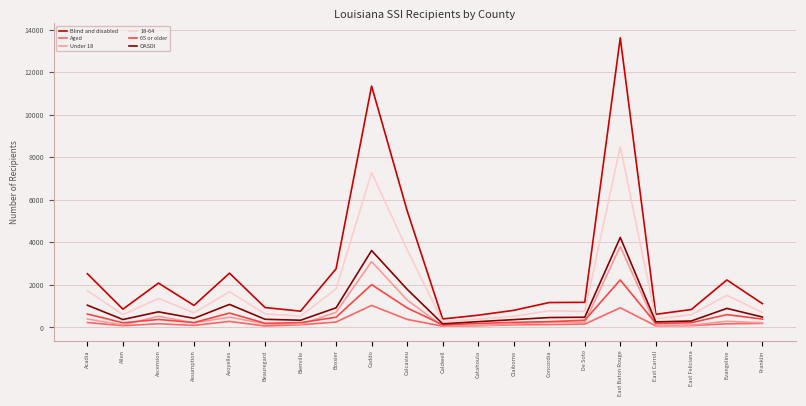

Where is the first local minimum for Blind and disabled?

Allen